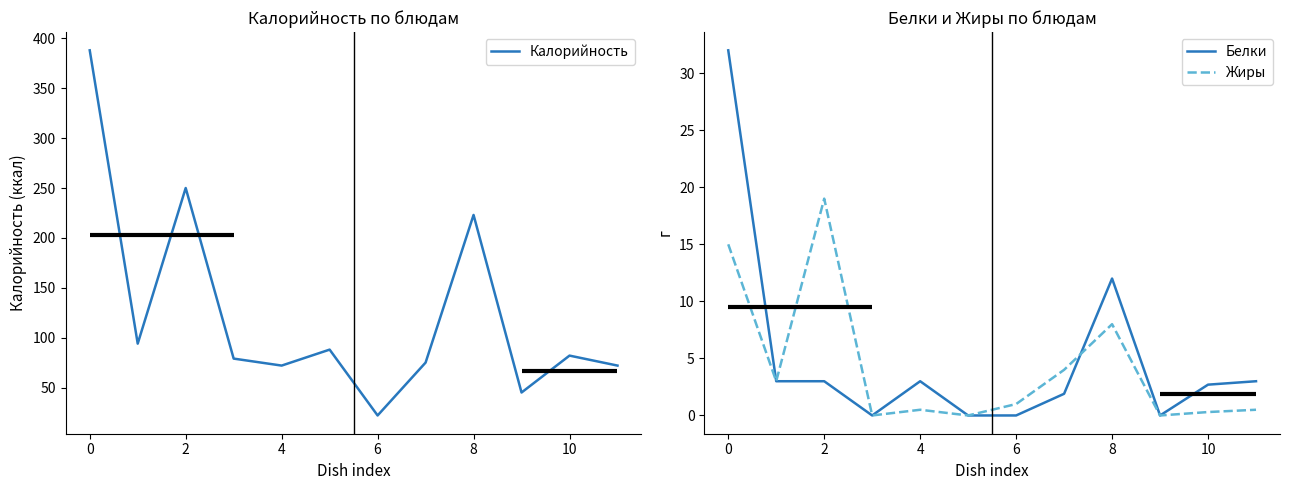

In Калорийность, how many points are higher than both neighbors (excluding endpoints)?

4